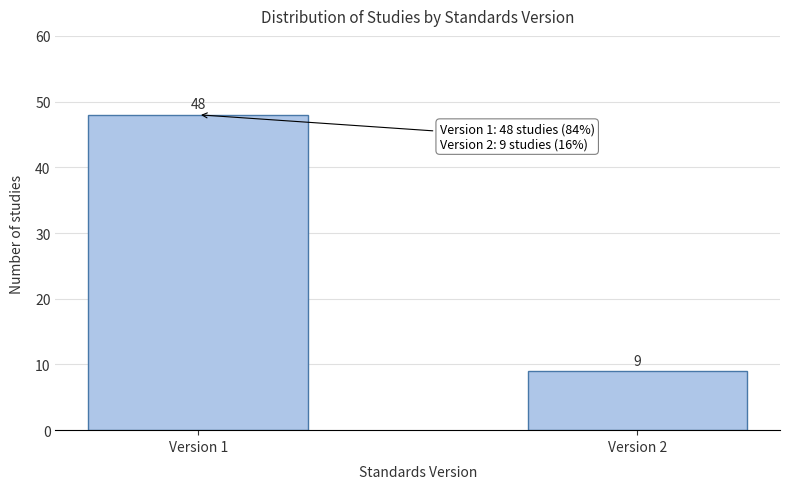

Reading left to right, extract all data points from this chart.

48	9